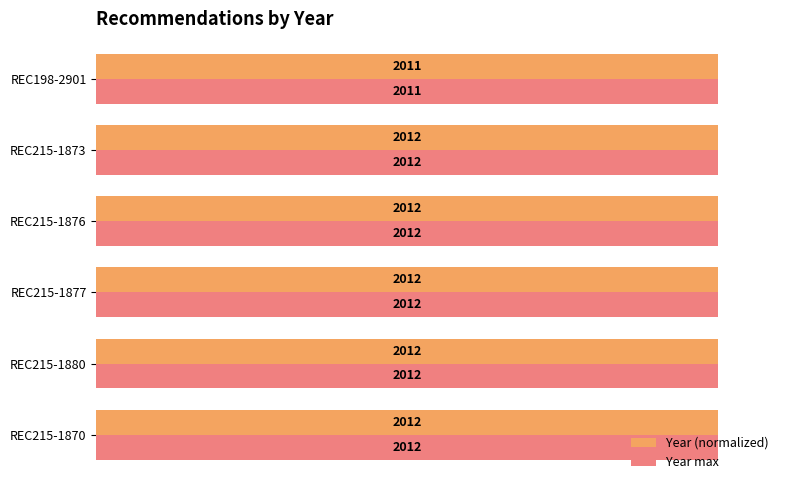

What is the highest value of the Year (normalized) series?

100.0